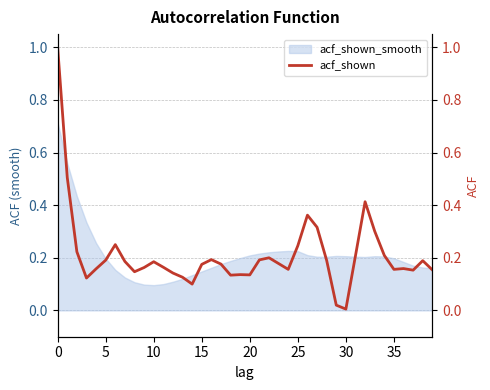

Is it true that acf_shown_smooth equals 0.2 at 30?

True